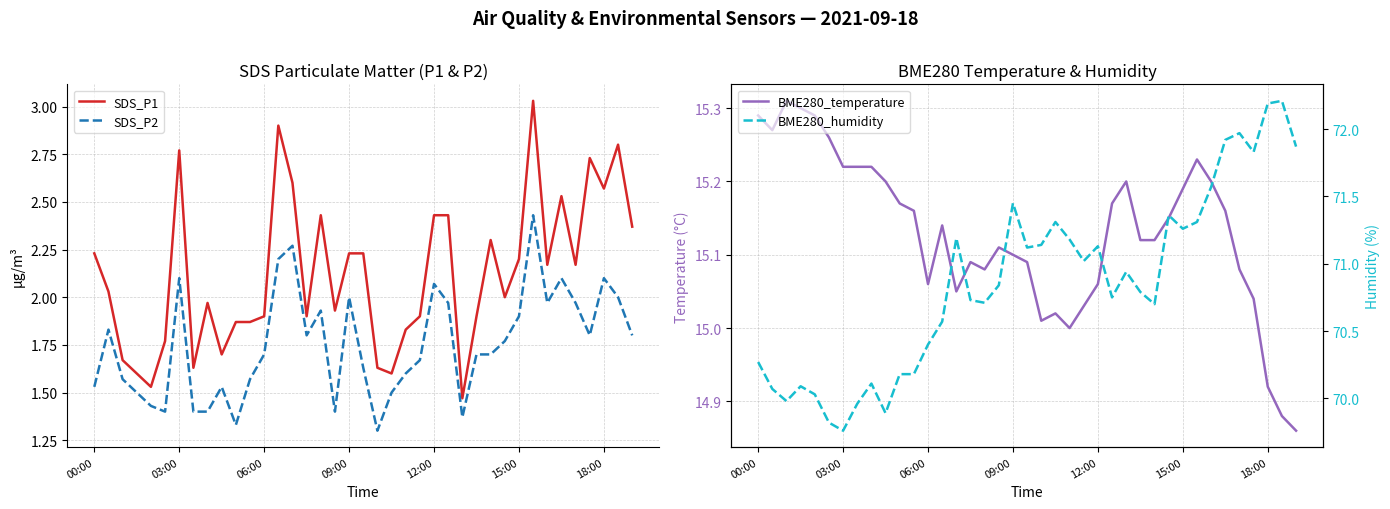

True or false: SDS_P2 has a value of 0.9 at 15:00.

False